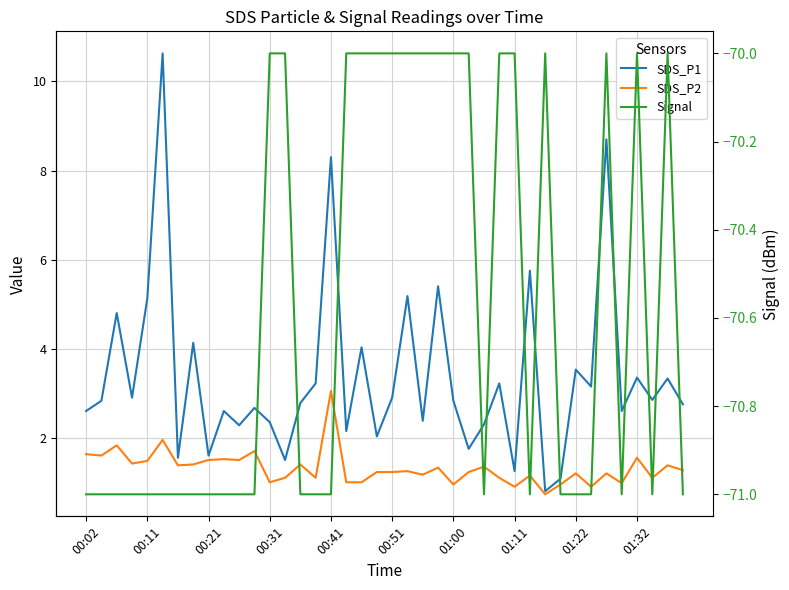

What is the sum of all SDS_P2 values?

52.7